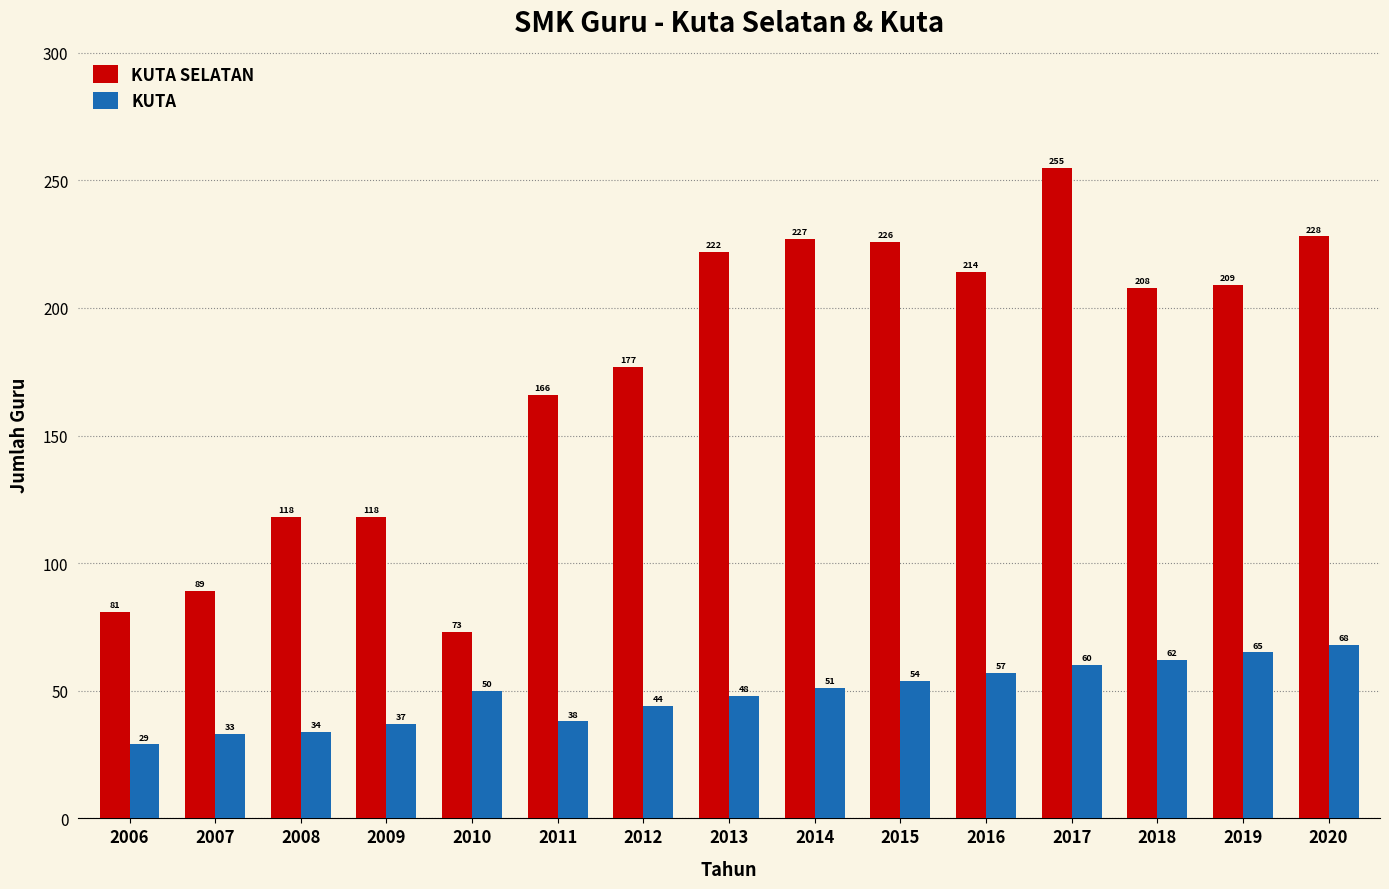

List the series in order of their peak value, highest first.

KUTA SELATAN, KUTA